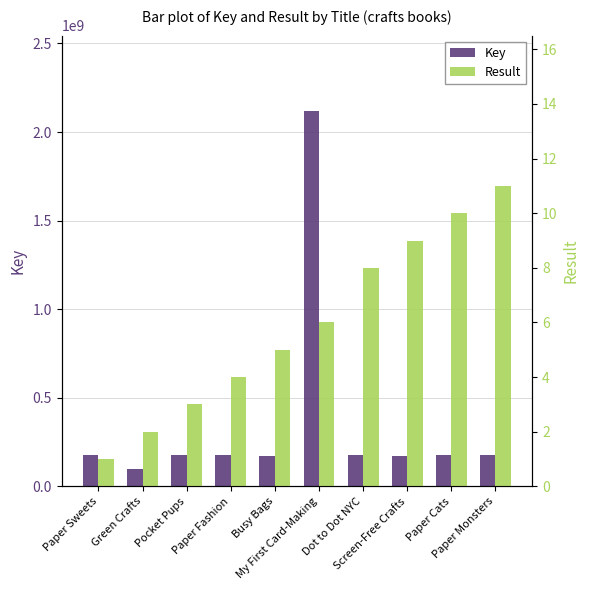

Is it true that Result equals 1 at Pocket Pups?

False